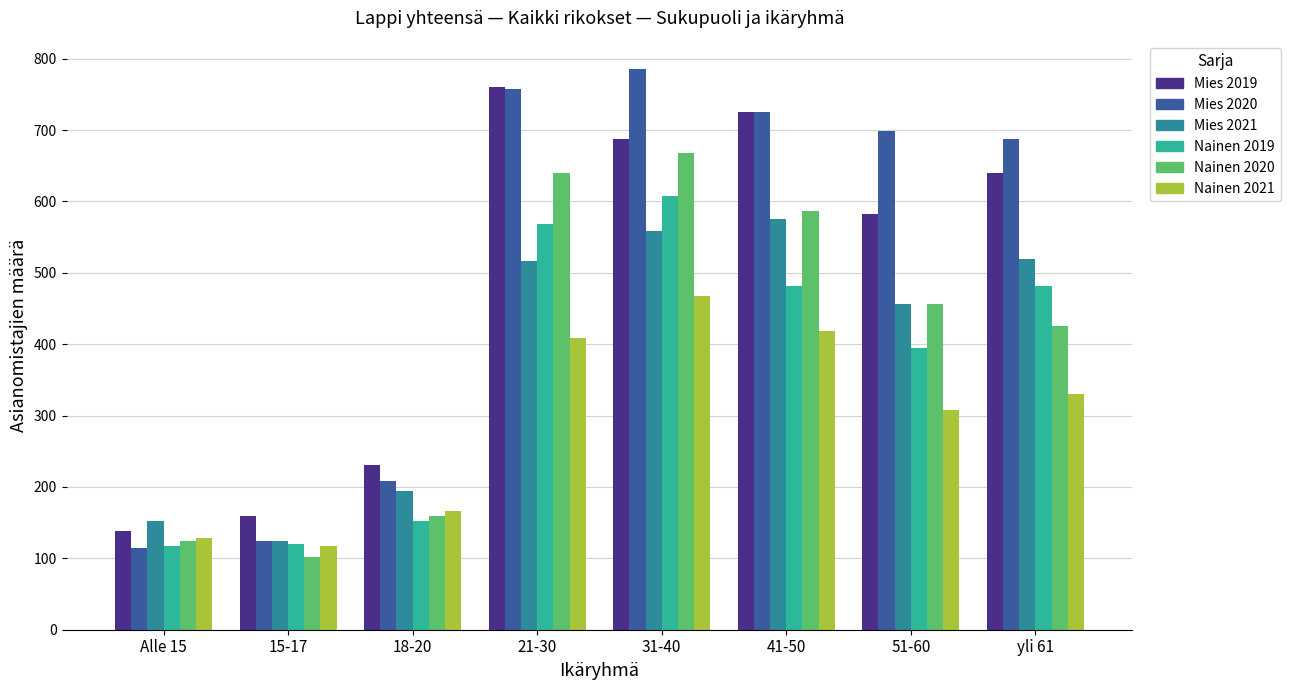

Which series changed the most between 31-40 and 51-60?

Nainen 2019